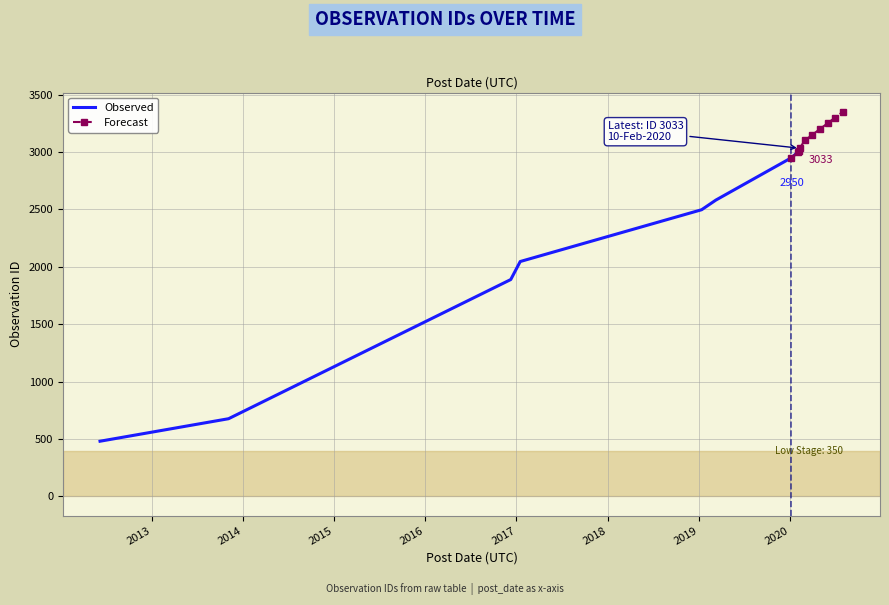

What is the maximum value for Observed?

3033